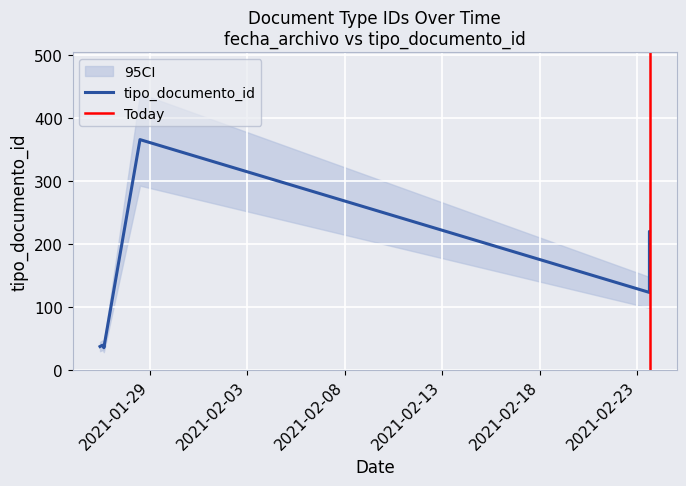

True or false: the data has more than 1 interior local peaks.

True